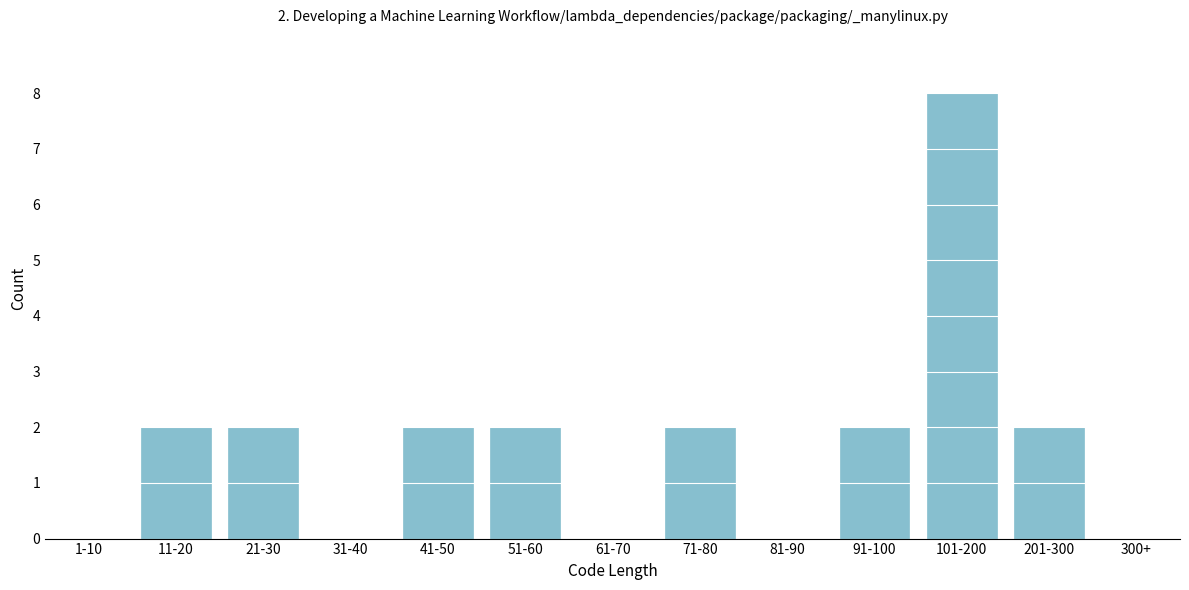

Reading left to right, extract all data points from this chart.

1-10=0	11-20=2	21-30=2	31-40=0	41-50=2	51-60=2	61-70=0	71-80=2	81-90=0	91-100=2	101-200=8	201-300=2	300+=0